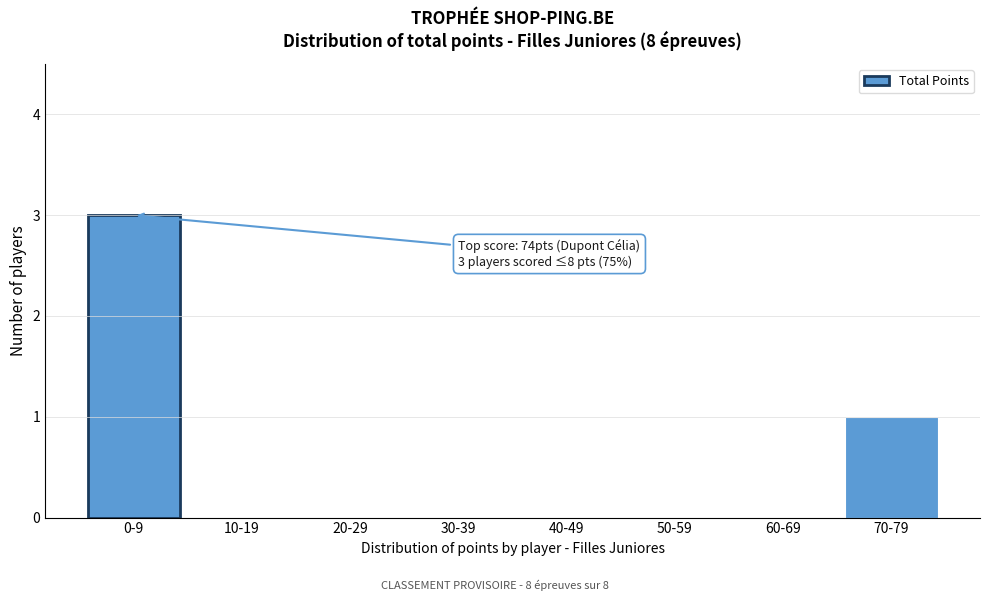

Reading right to left, transcribe all the data shown in this chart.

70-79=1	60-69=0	50-59=0	40-49=0	30-39=0	20-29=0	10-19=0	0-9=3